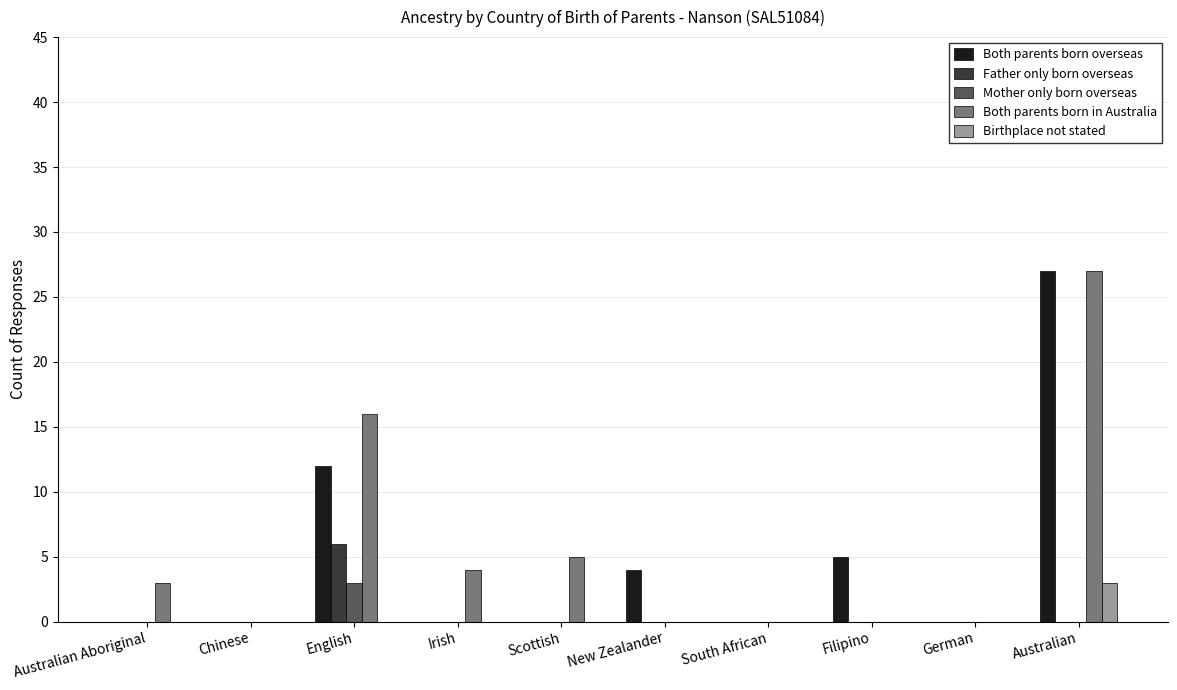

Are the bars horizontal?

No